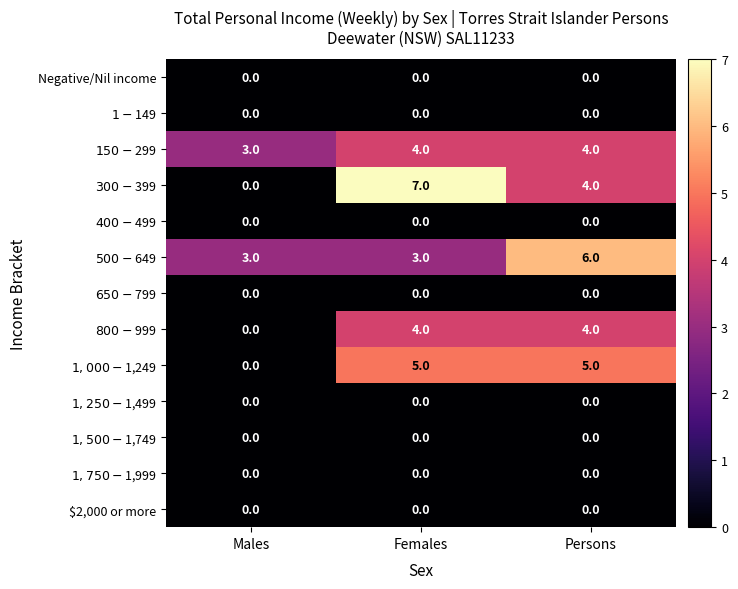

At how many categories does at least one series exceed 4?

2